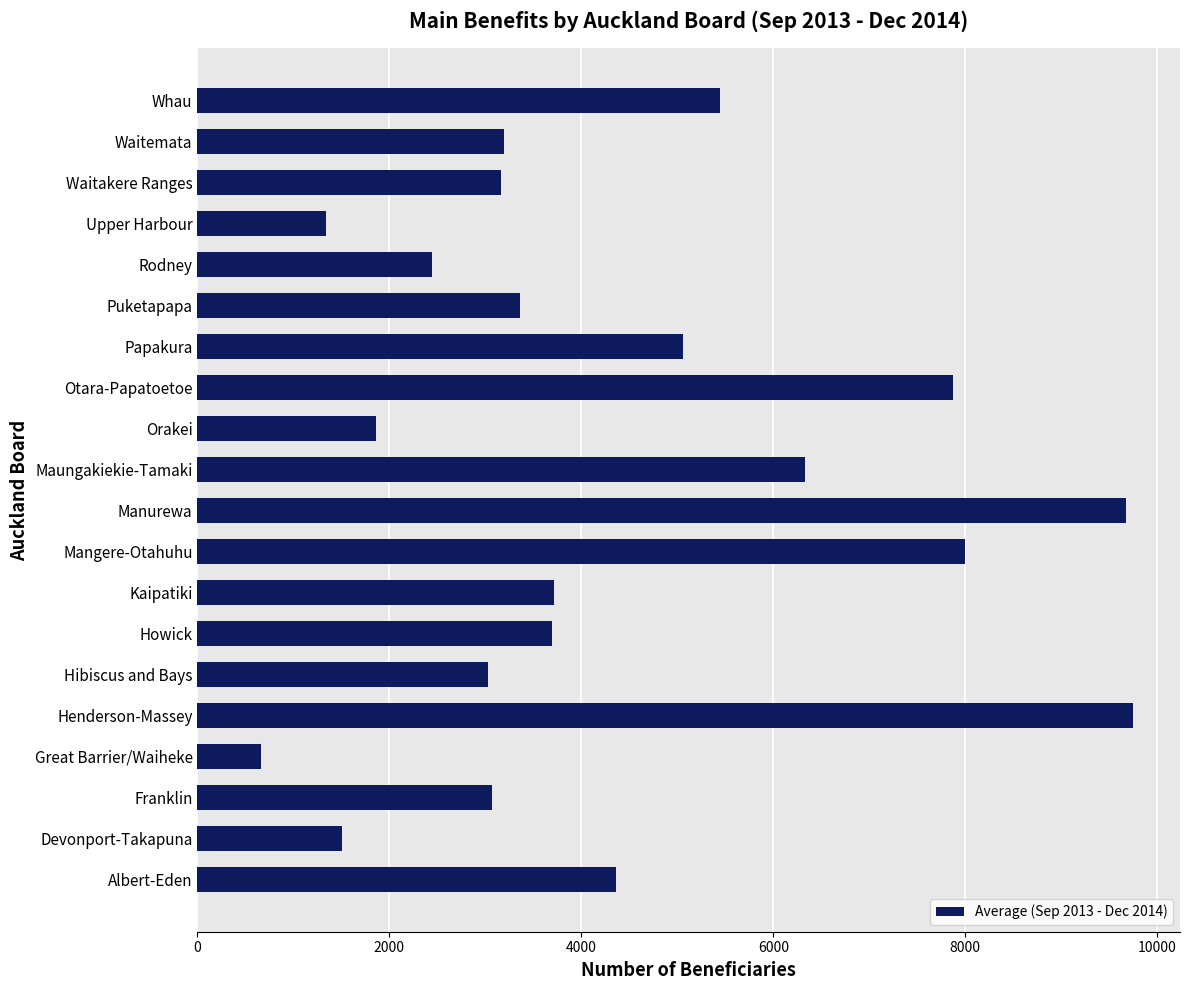

True or false: the data shows 3696.2 at Howick.

True